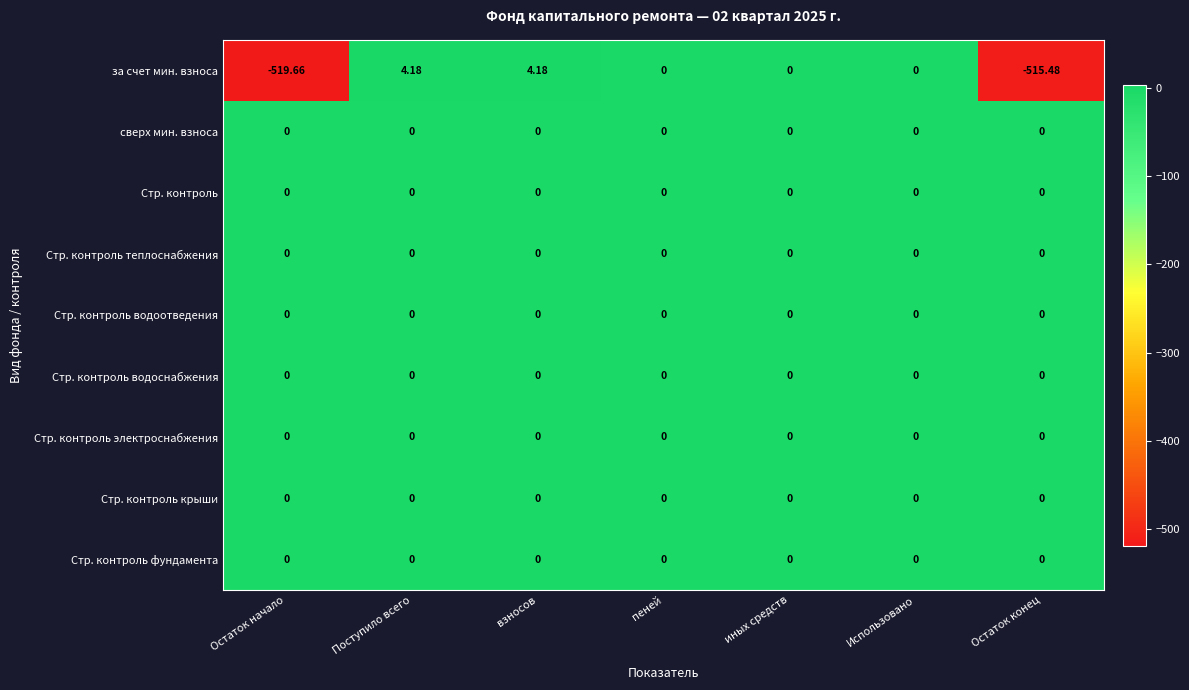

Which series has the largest range (max minus min)?

за счет мин. взноса